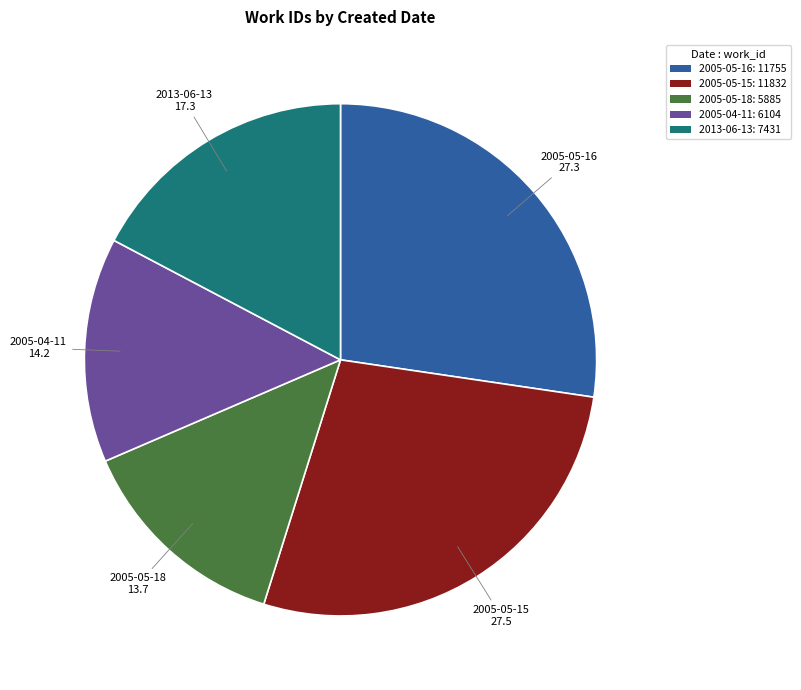

What is the smallest slice in the pie chart?

2005-05-18: 5885